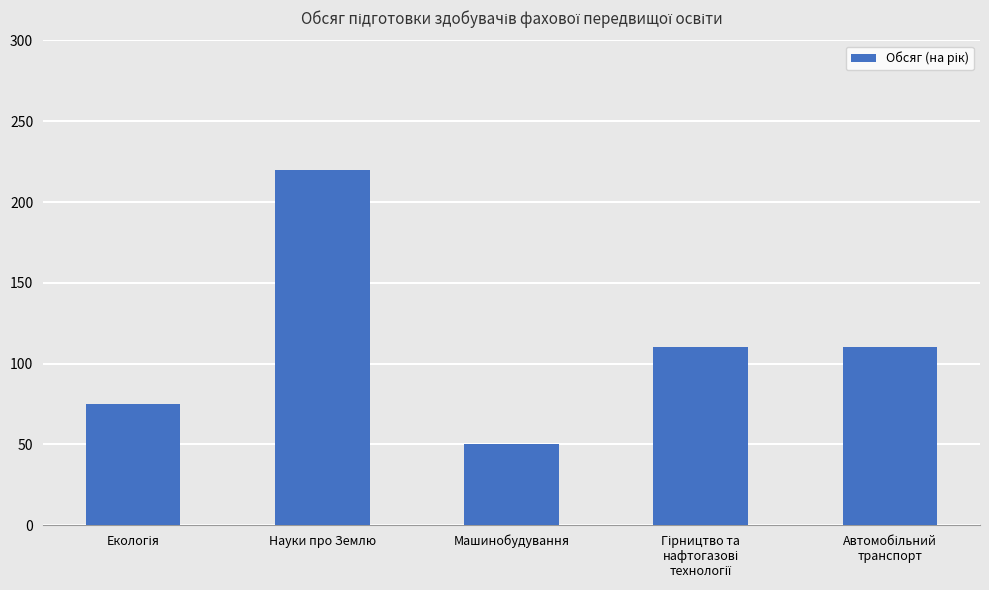

What is the difference between the maximum and minimum values?

170